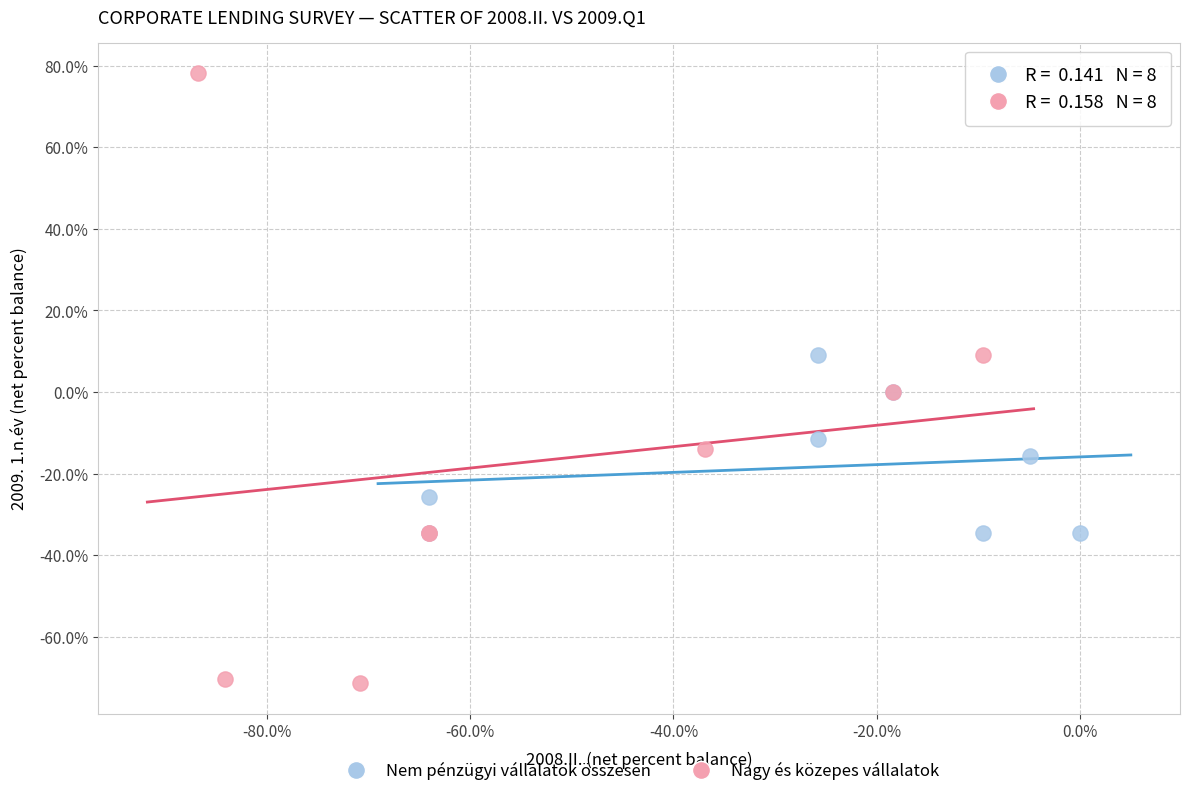

Which series reaches the minimum Y coordinate?

Nagy és közepes vállalatok